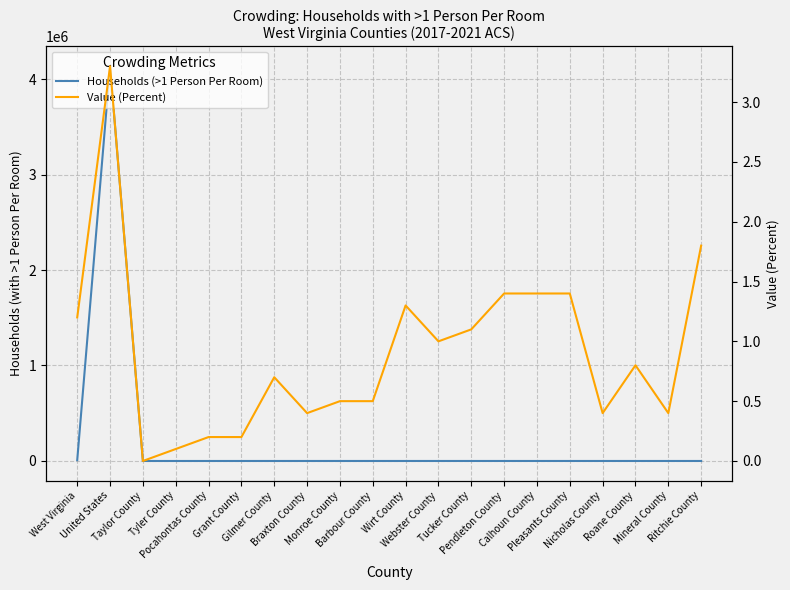

Count the number of data series in this chart.

2